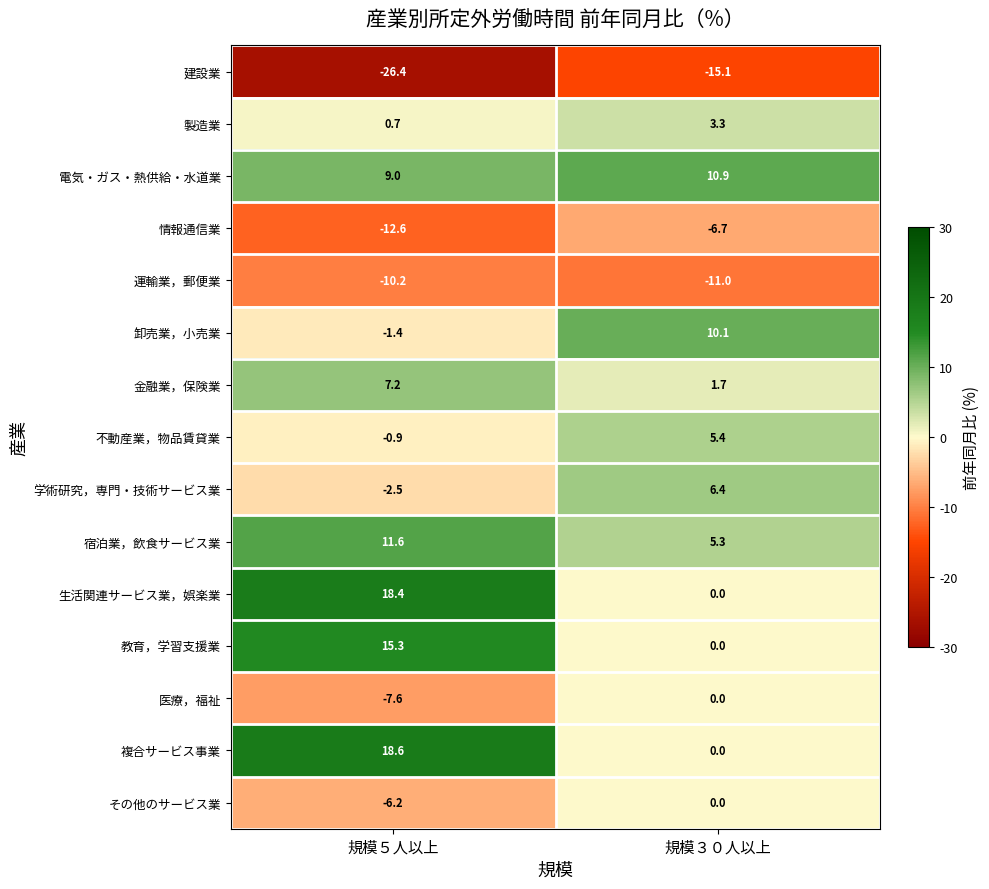

At which label is 不動産業，物品賃貸業 closest to 2?

規模５人以上